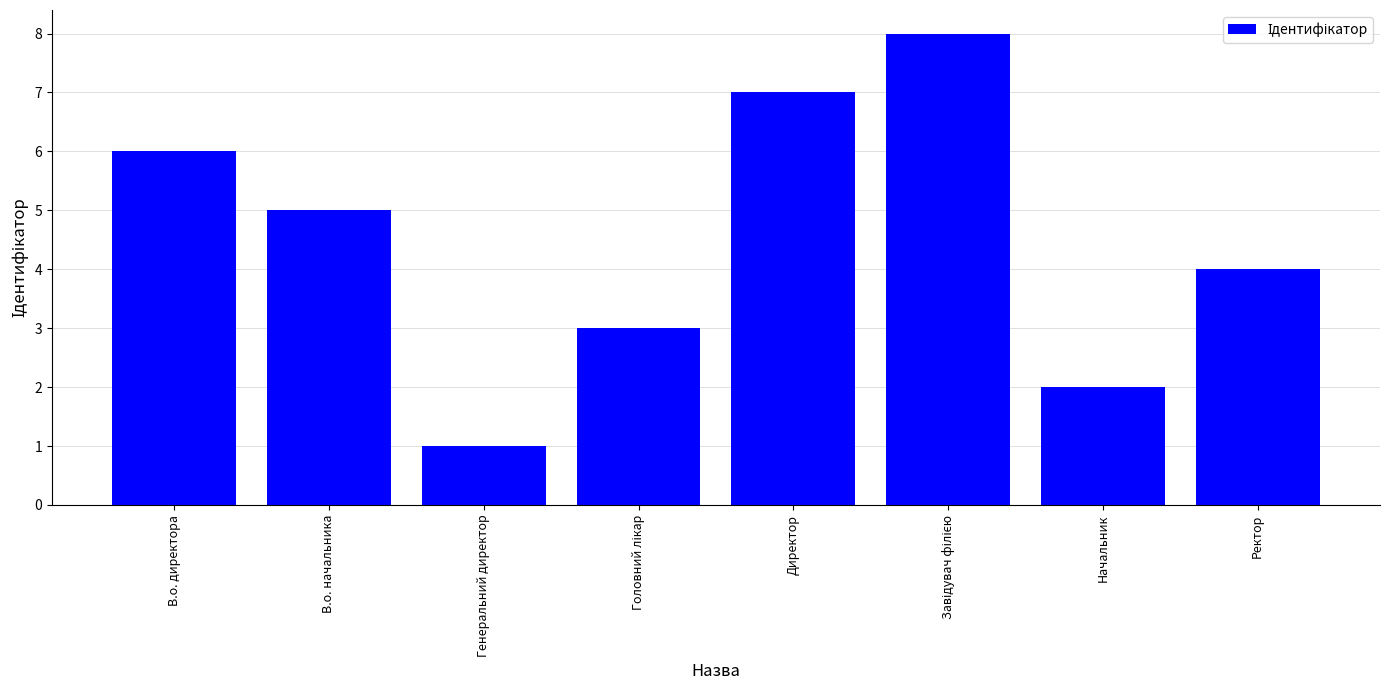

What is the sum of the values at В.о. директора and Директор?

13